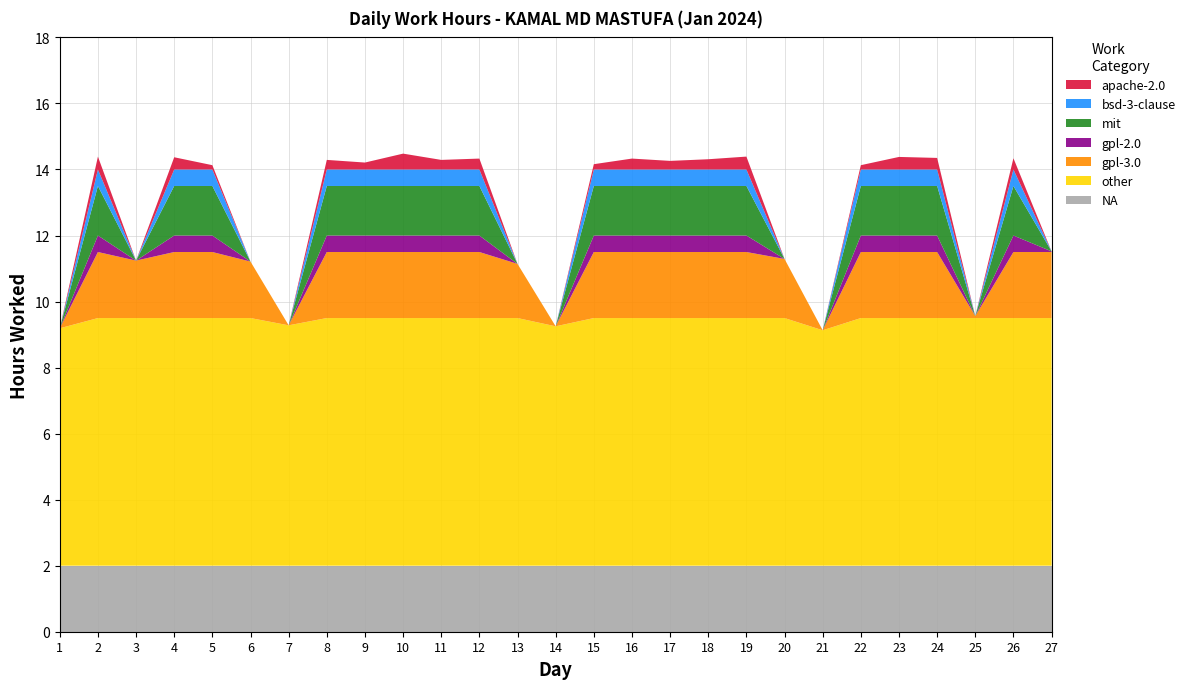

Reading left to right, extract all data points from this chart.

9.2	14.4	11.2	14.4	14.1	11.2	9.3	14.3	14.2	14.5	14.3	14.3	11.1	9.2	14.2	14.3	14.3	14.3	14.4	11.3	9.1	14.1	14.4	14.3	9.6	14.3	11.5